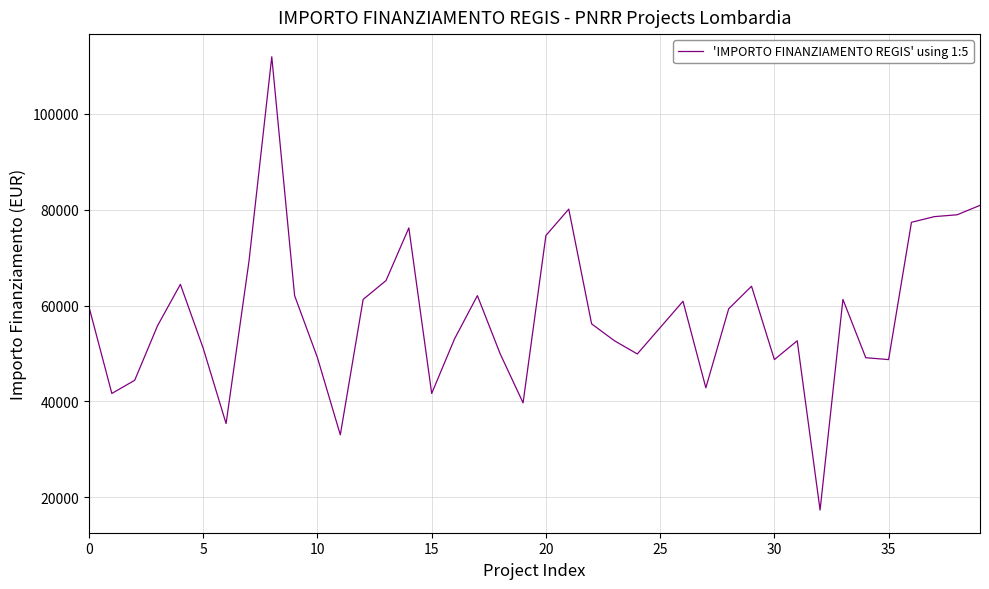

What is the minimum value shown in the chart?

17283.4